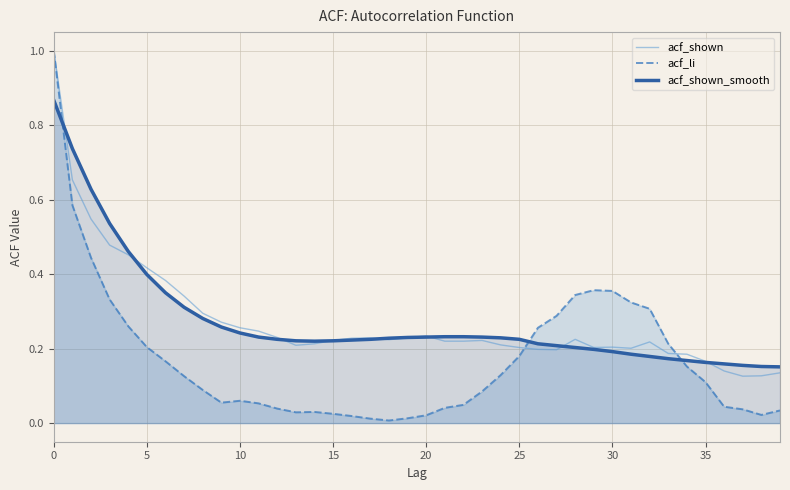

How many lines are shown in the chart?

3